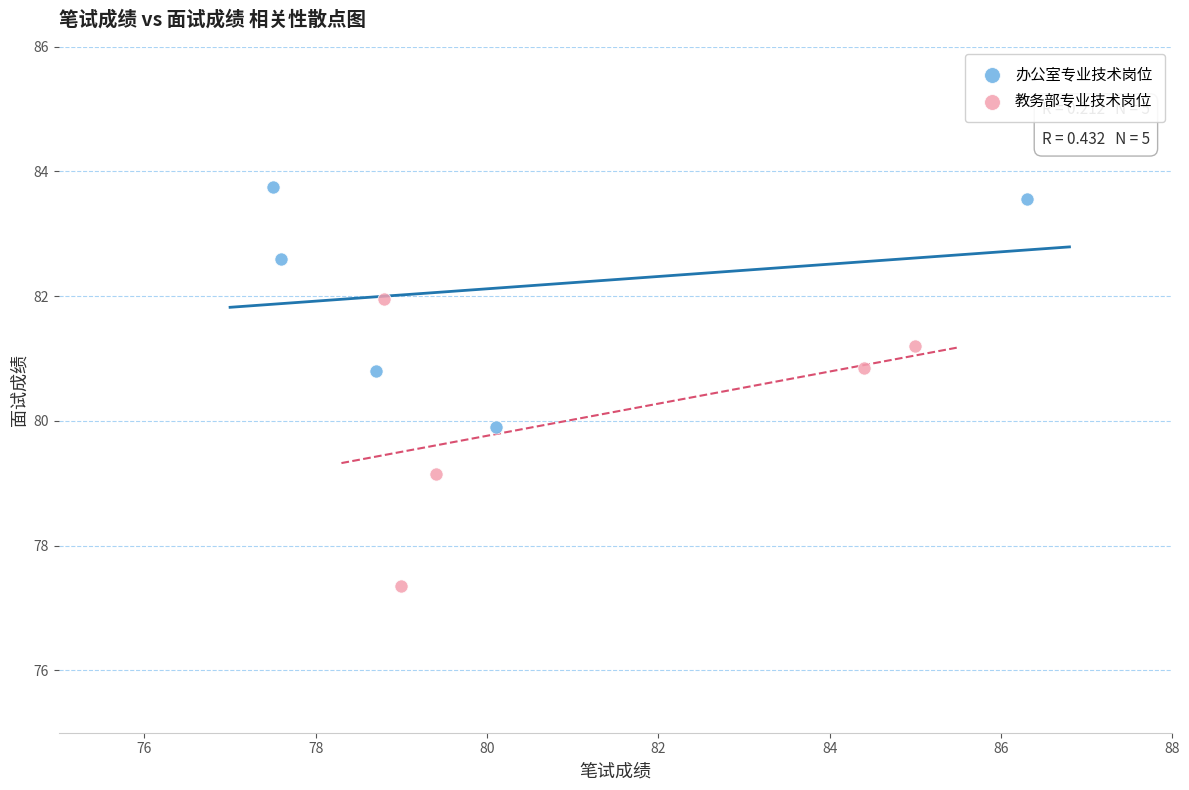

Which series has the largest Y range (max minus min)?

教务部专业技术岗位